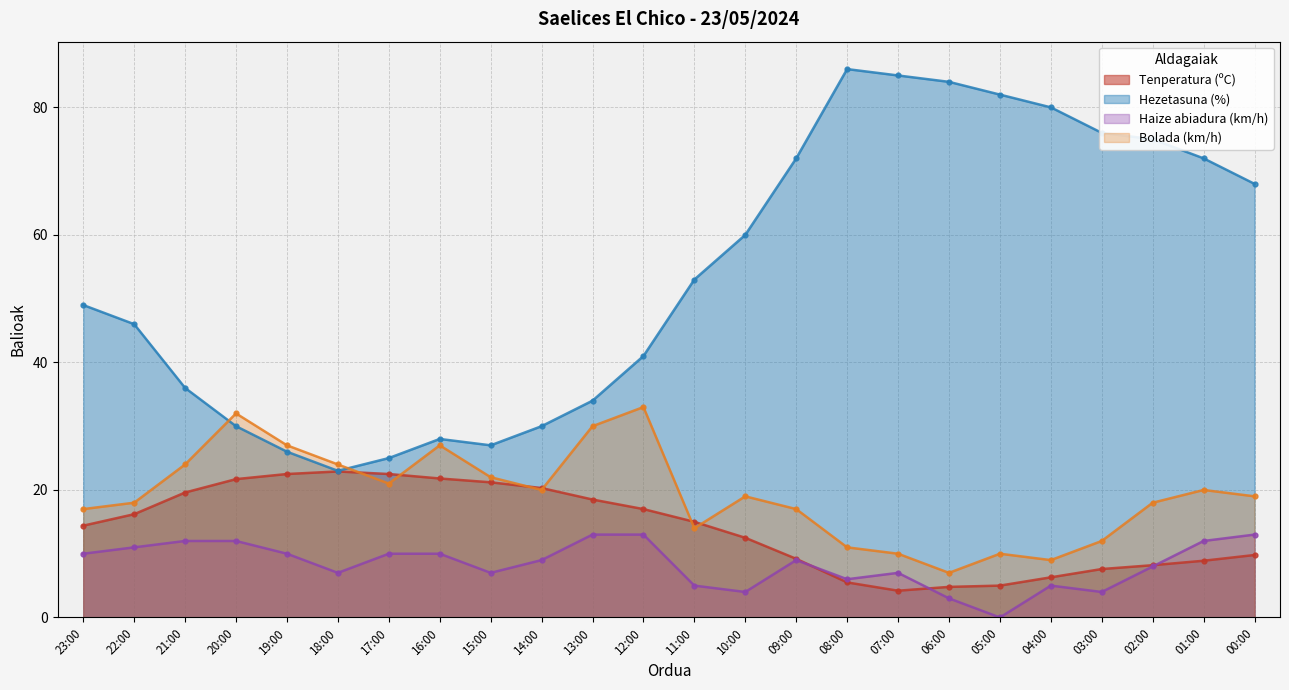

How many data points in Haize abiadura (km/h) are above 9?

11